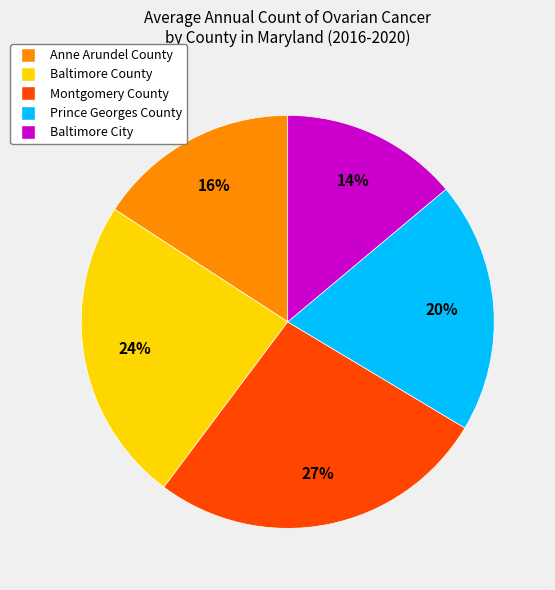

To the nearest percent, what portion does Montgomery County represent?

27%